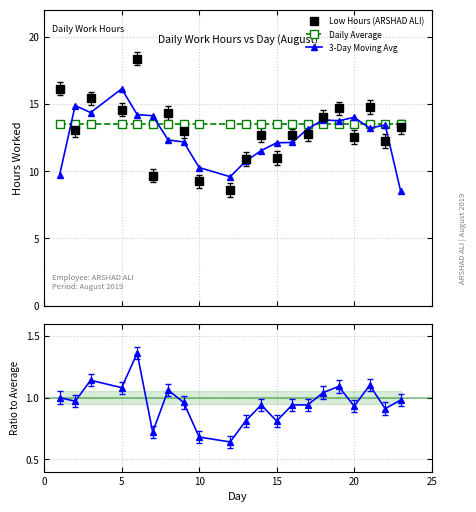

What is the value of the Low Hours (ARSHAD ALI) point at the 20th from the left?

12.2